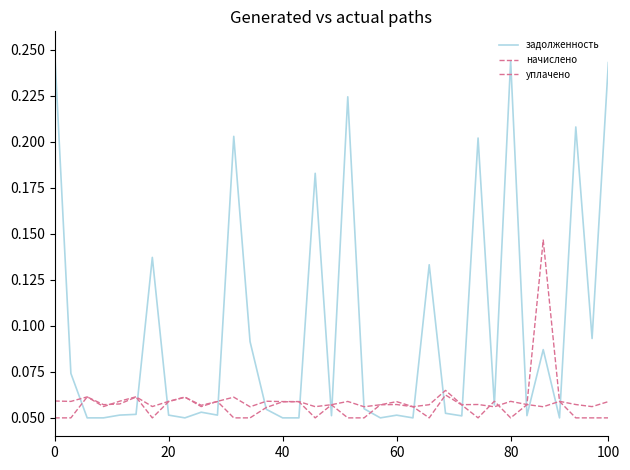

Does the chart display data point markers on the line(s)?

No